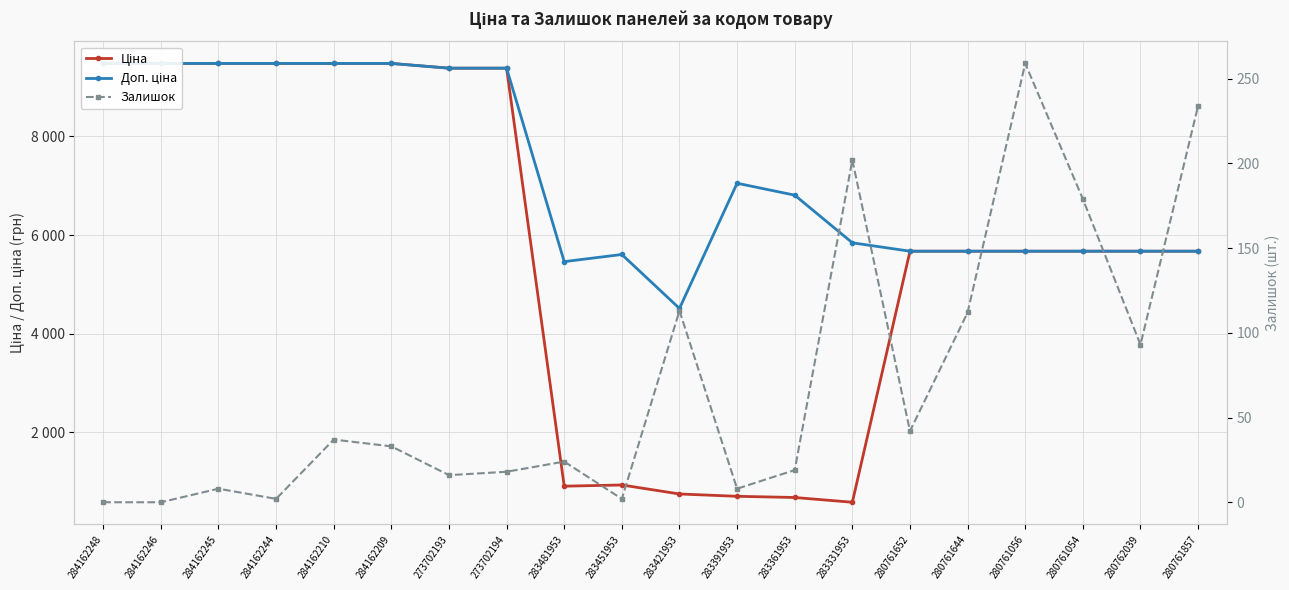

At which label does Ціна first exceed 5673?

284162248